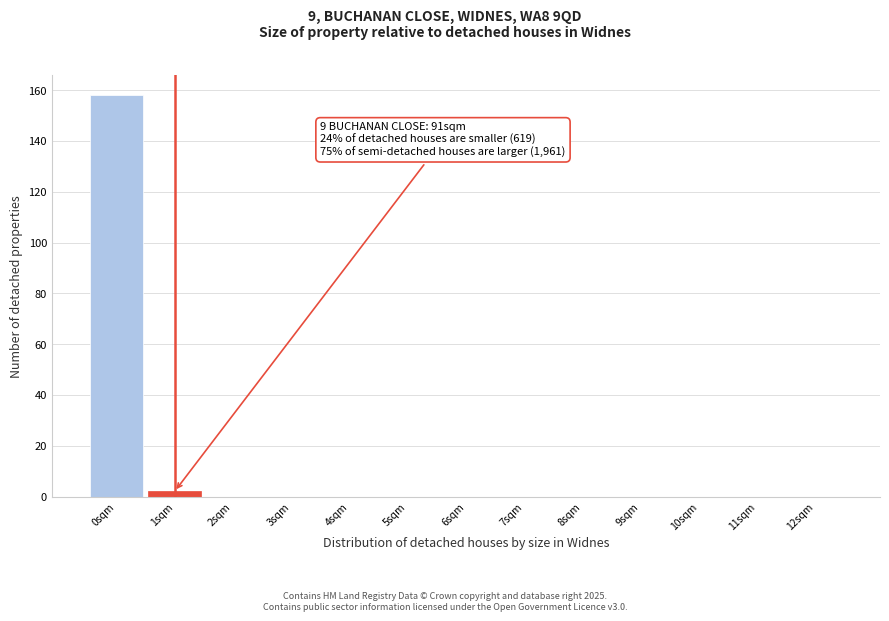

Which range on the x-axis has the tallest bar?

-0.5 to 0.5